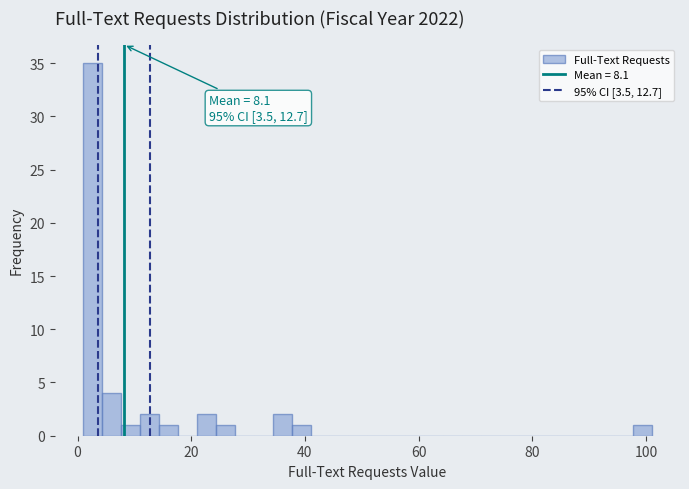

Around what value on the x-axis is the tallest bar? Give the approximate position of its centre, as read against the axis.

2